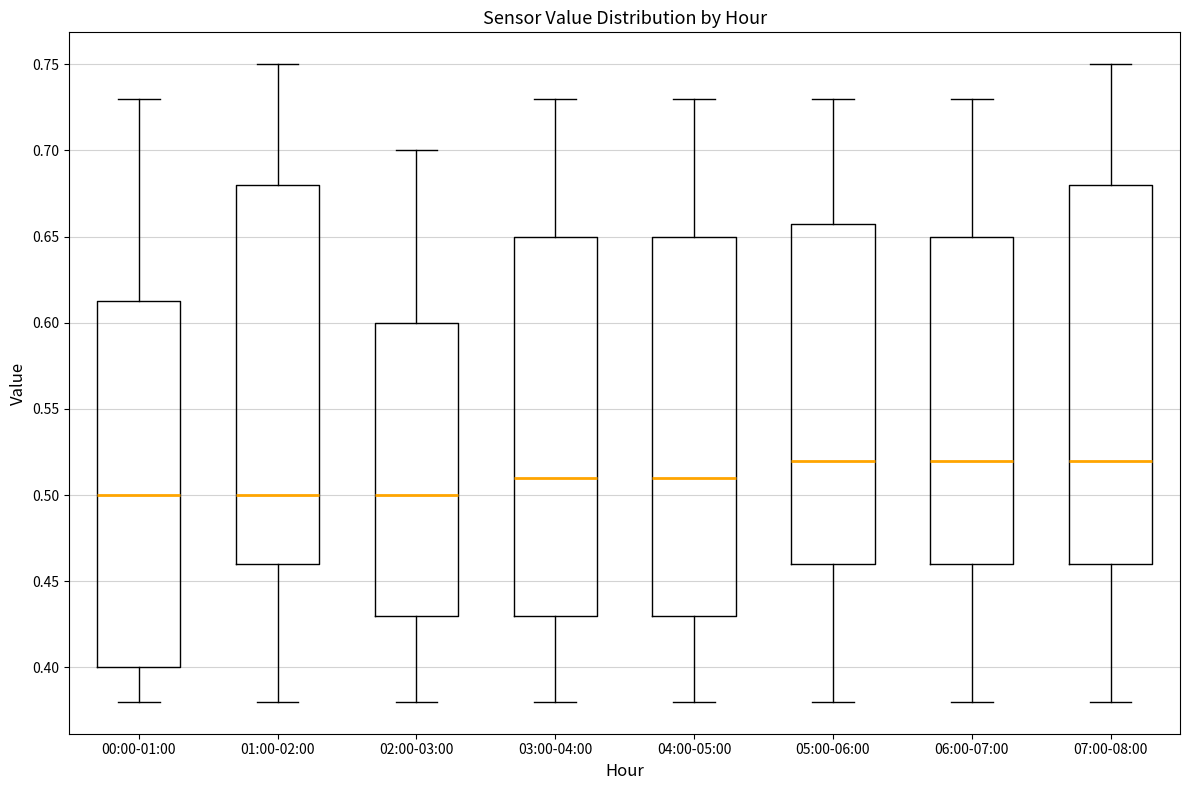

Reading left to right, read every box against the y-axis: the position of its median line, the range the box covers, and the ends of its whiskers. The values are not printed on the chart, so give them approximately, as read against the axis.

00:00-01:00: median 0.500, box 0.400 to 0.615, whiskers 0.380 to 0.730
01:00-02:00: median 0.500, box 0.460 to 0.680, whiskers 0.380 to 0.750
02:00-03:00: median 0.500, box 0.430 to 0.600, whiskers 0.380 to 0.700
03:00-04:00: median 0.510, box 0.430 to 0.650, whiskers 0.380 to 0.730
04:00-05:00: median 0.510, box 0.430 to 0.650, whiskers 0.380 to 0.730
05:00-06:00: median 0.520, box 0.460 to 0.660, whiskers 0.380 to 0.730
06:00-07:00: median 0.520, box 0.460 to 0.650, whiskers 0.380 to 0.730
07:00-08:00: median 0.520, box 0.460 to 0.680, whiskers 0.380 to 0.750